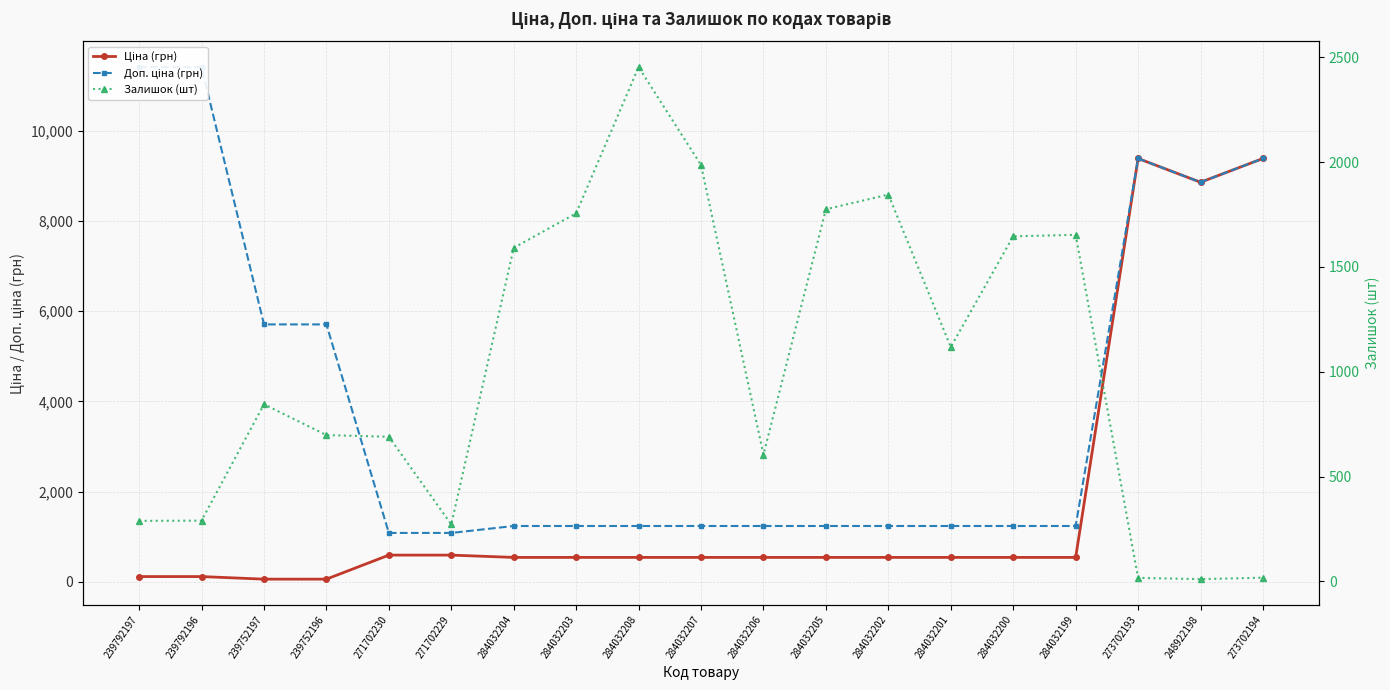

What is the label of the 6th point from the left?

271702229